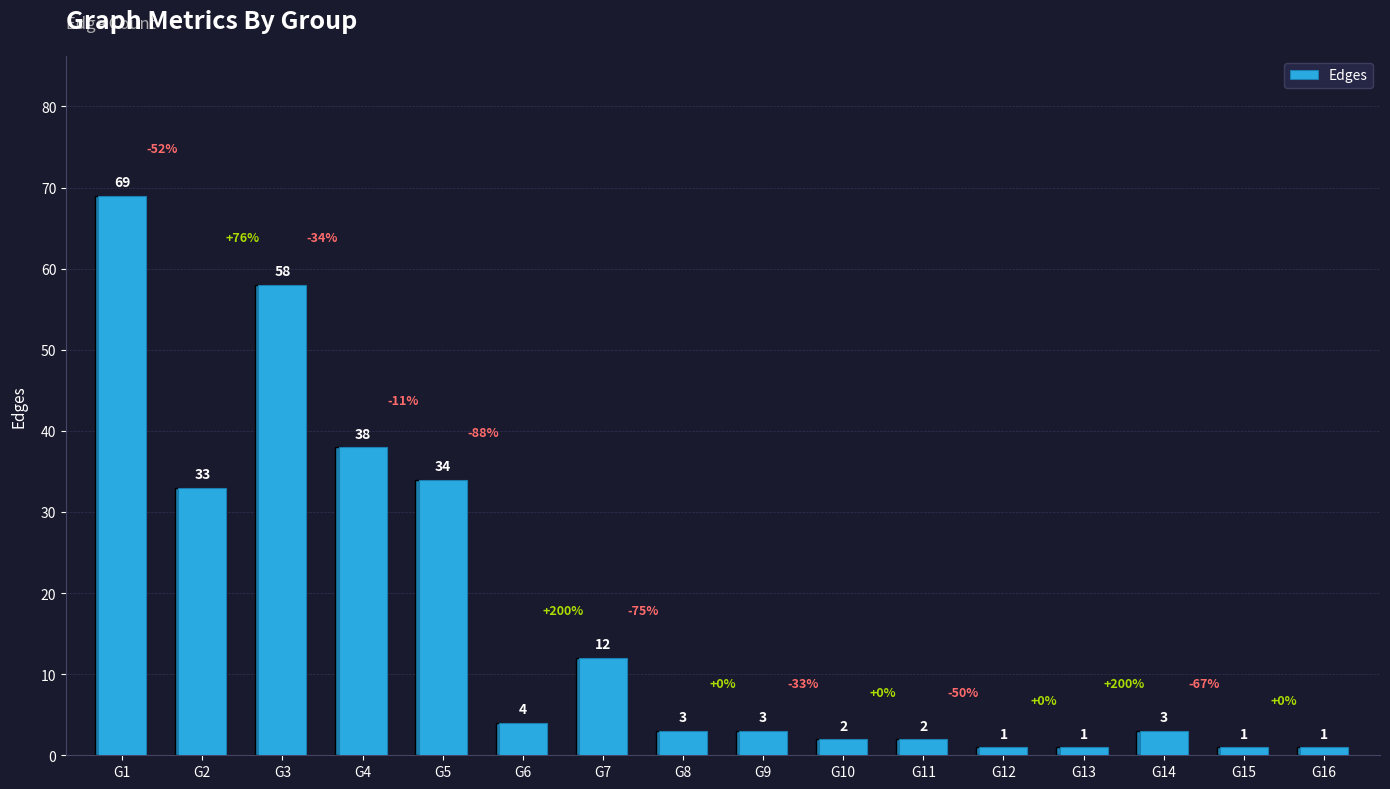

What is the difference between the values at G7 and G13?

11